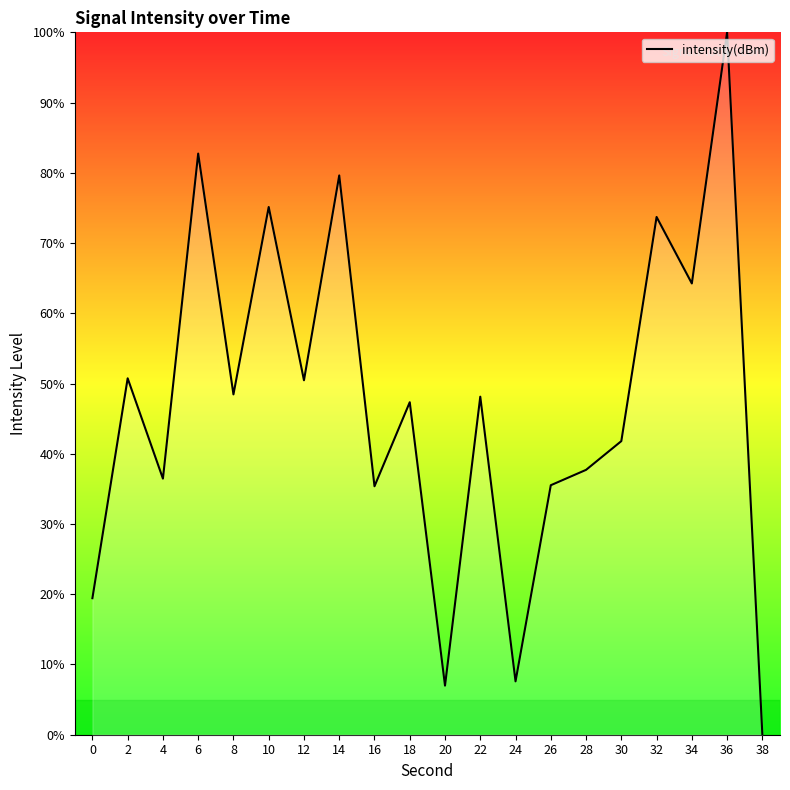

What is the greatest value displayed?

100.0